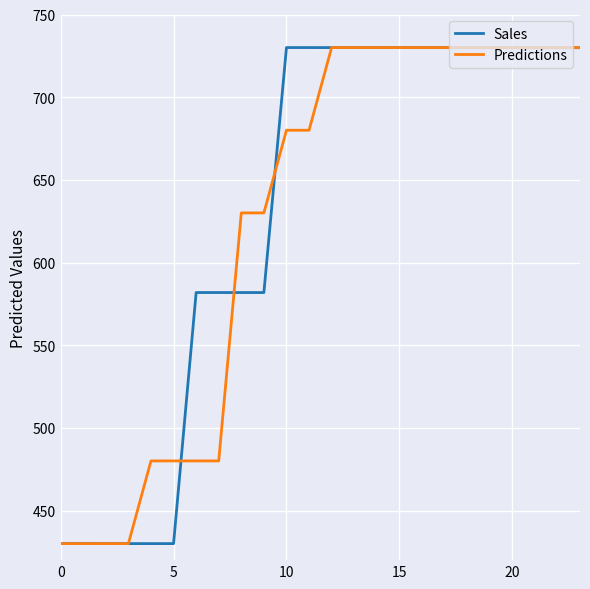

What is the minimum value shown in the chart?

430.0